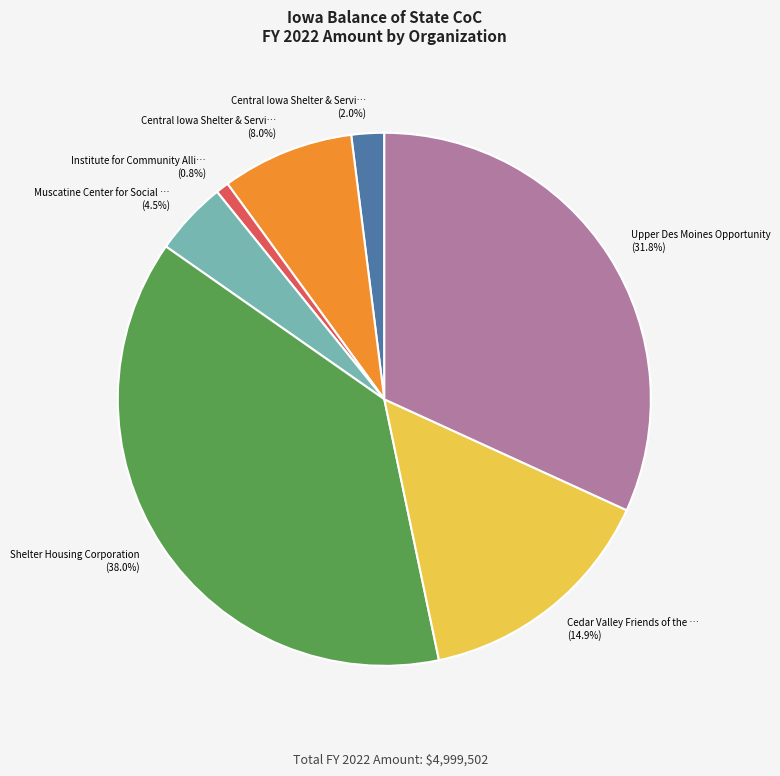

Is there a majority slice in this chart?

No